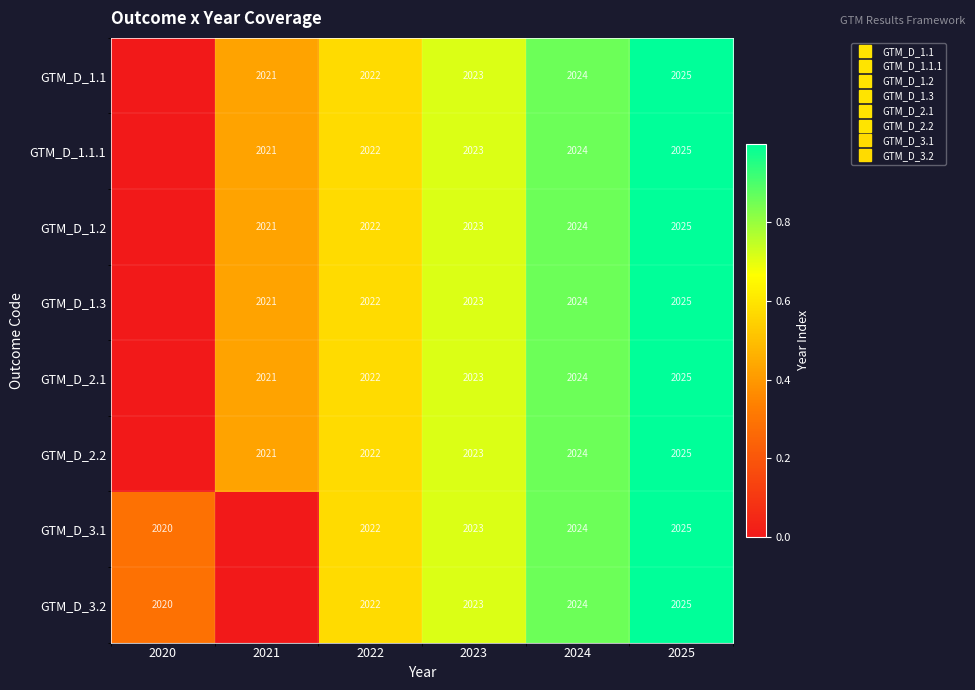

What is the difference between the GTM_D_2.2 values at 2025 and 2024?

0.1